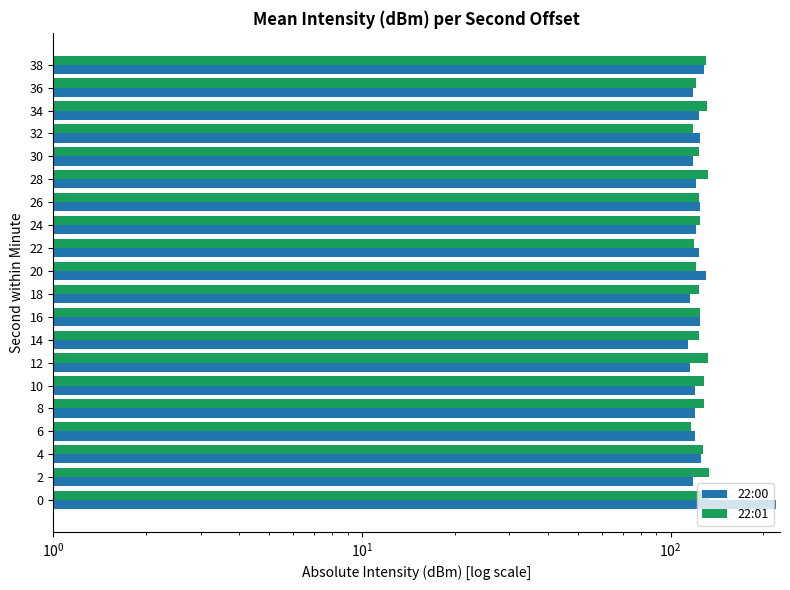

How many bars are there in each group?

2